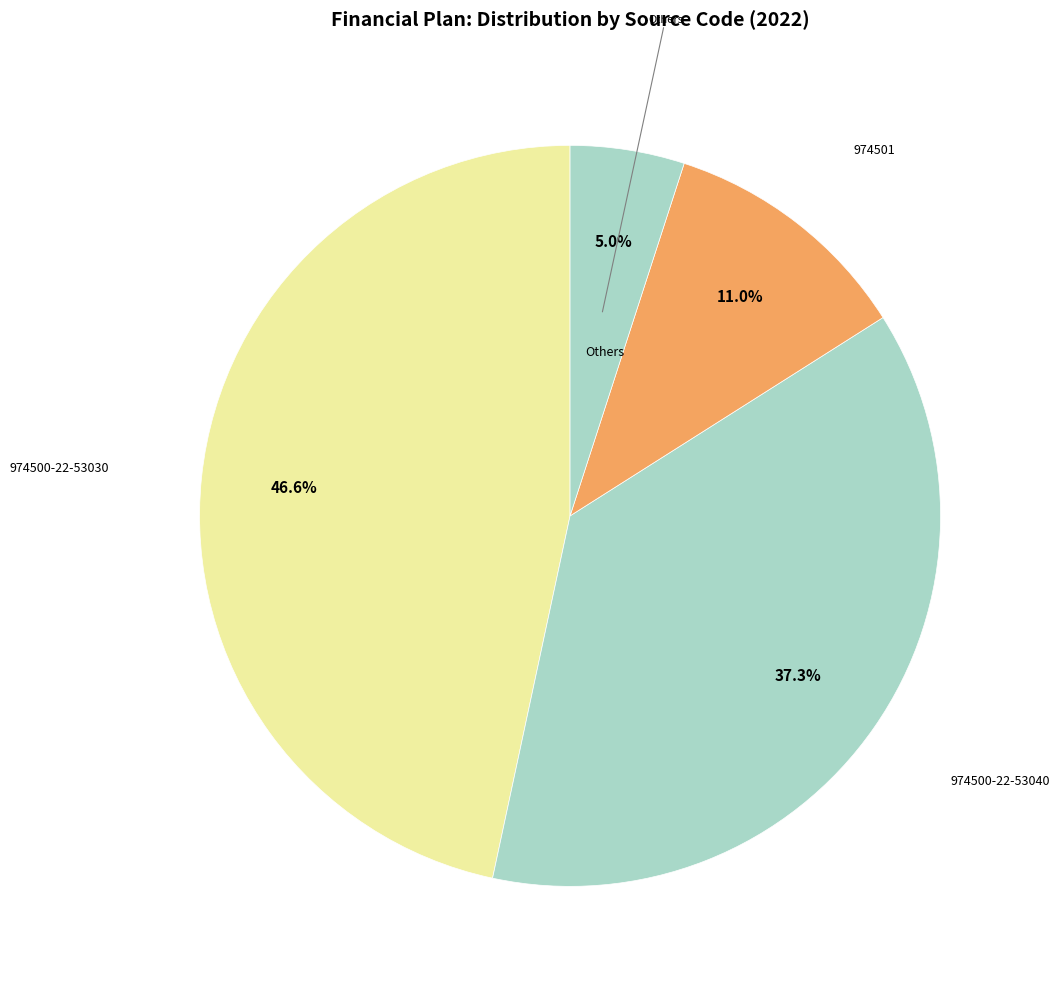

How many segments does this pie chart have?

4